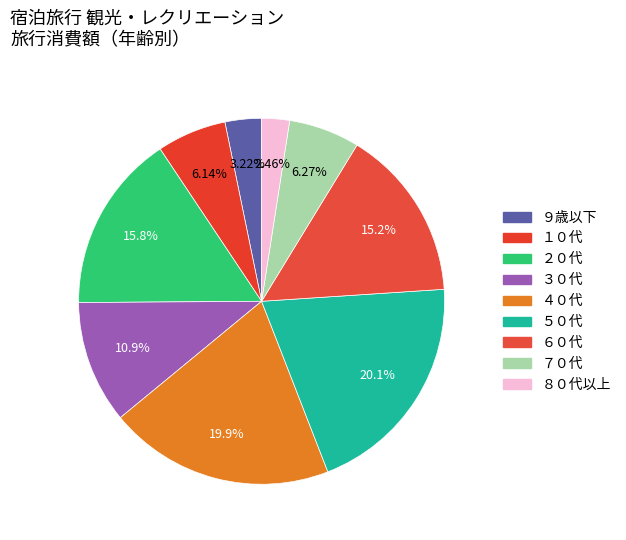

How many segments does this pie chart have?

9